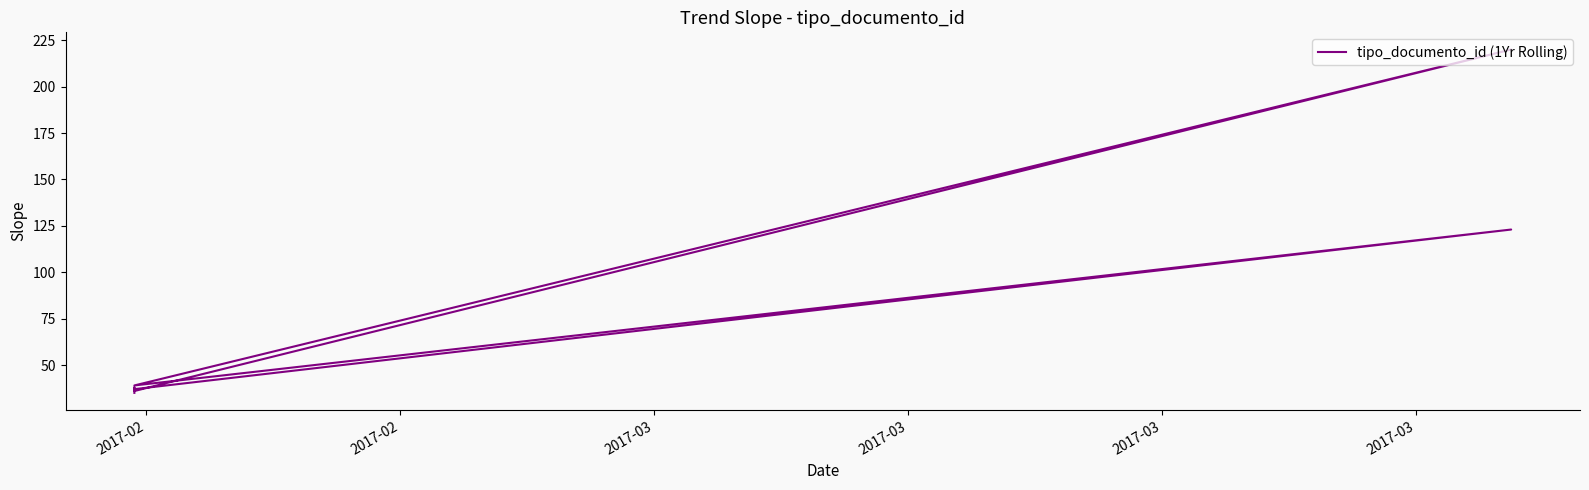

How many values exceed 38?

3